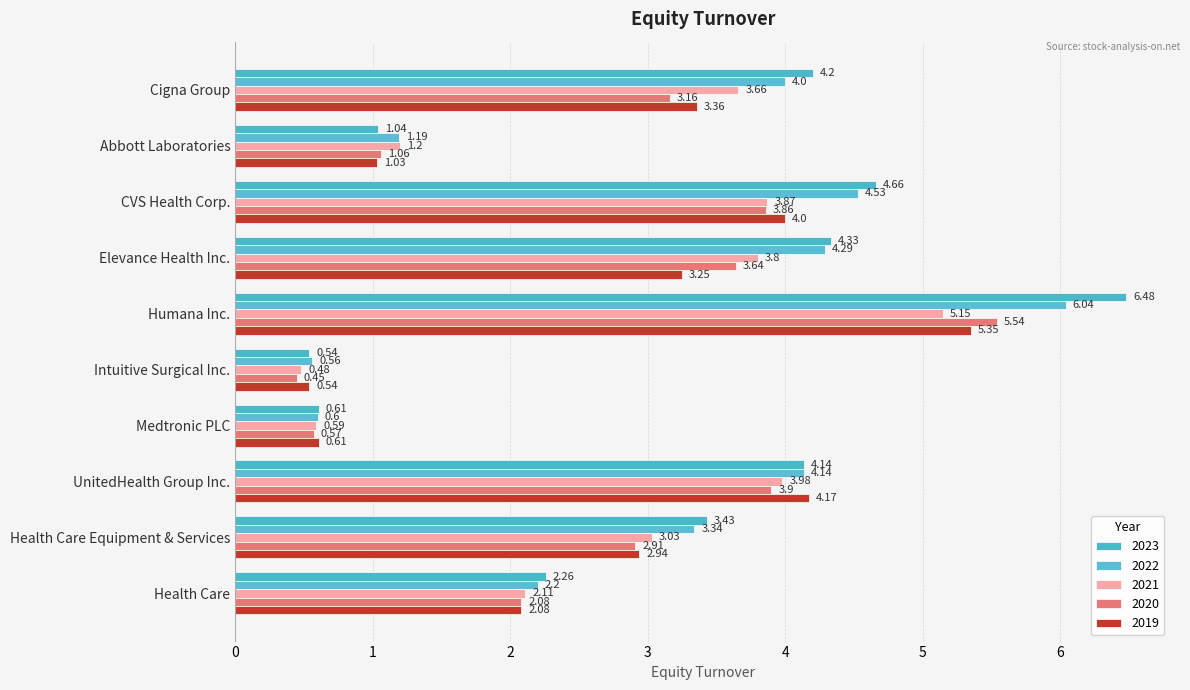

What are all the series names shown in the legend?

2023, 2022, 2021, 2020, 2019